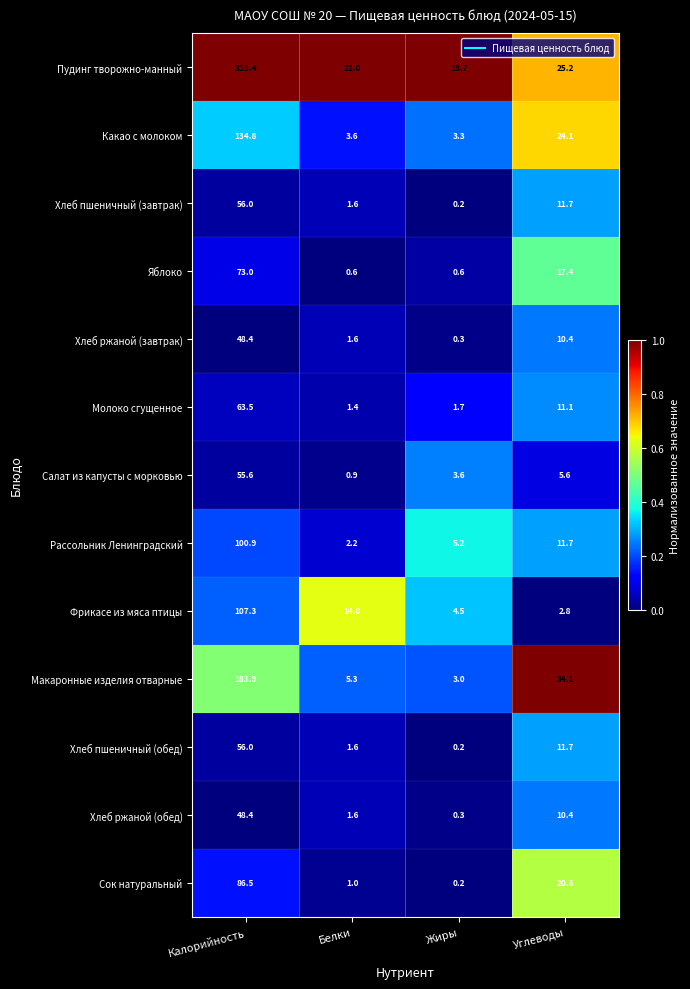

Which category has the highest value in the Хлеб ржаной (обед) series?

Калорийность